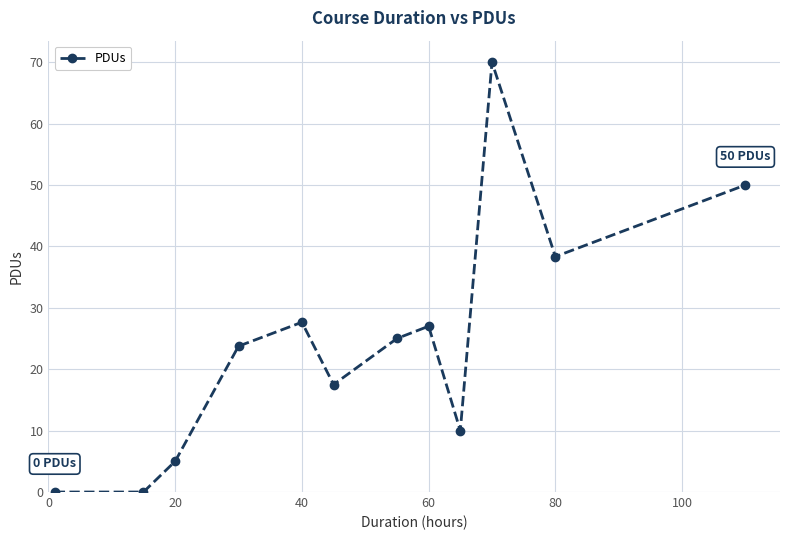

What is the average value?

24.5